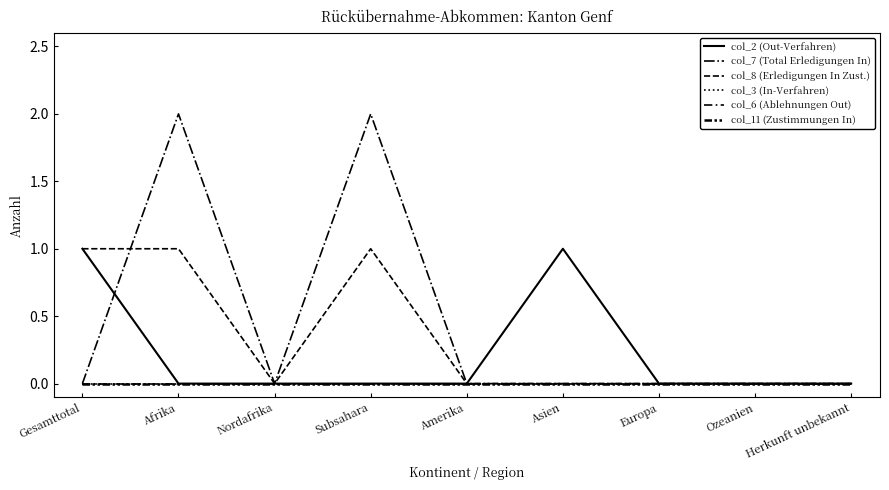

True or false: col_3 (In-Verfahren) and col_11 (Zustimmungen In) cross at least once.

False